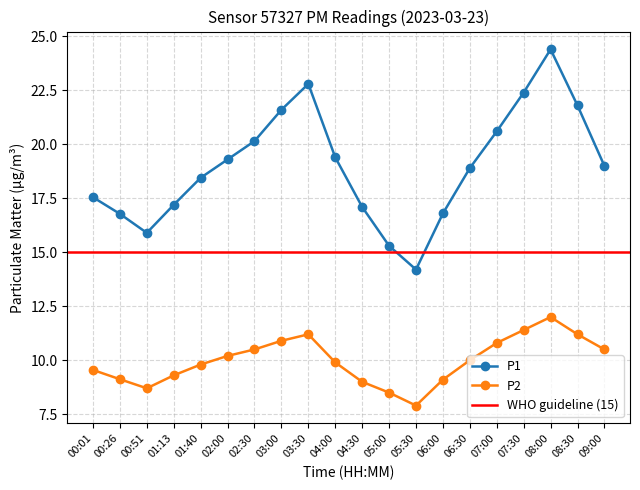

The P2 series shows 5.8 at 08:30. True or false?

False